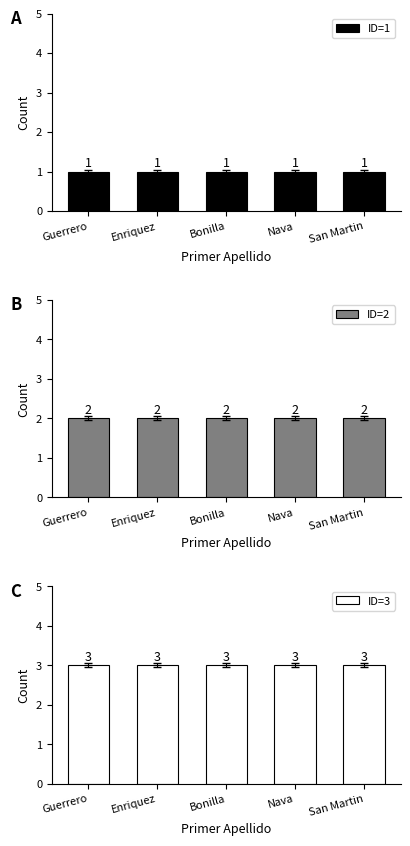

Rank the categories by ID=2 value from highest to lowest.

Guerrero, Enriquez, Bonilla, Nava, San Martin